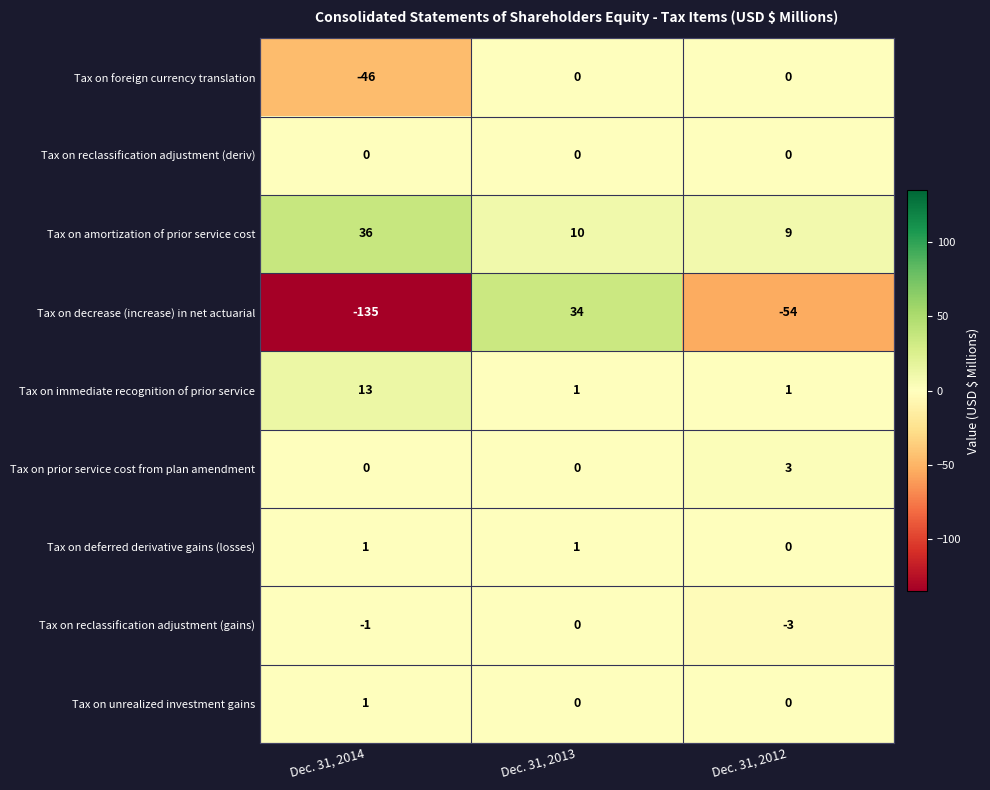

Which series has the largest range (max minus min)?

Tax on decrease (increase) in net actuarial